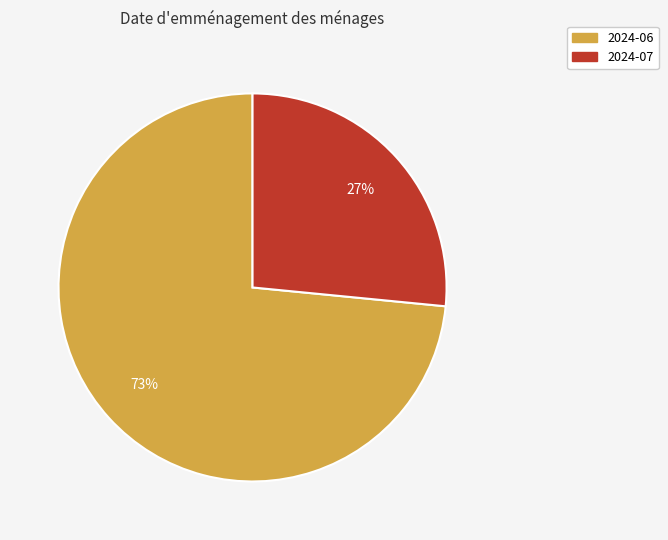

Do 2024-06 and 2024-07 together represent more than half of the pie?

Yes